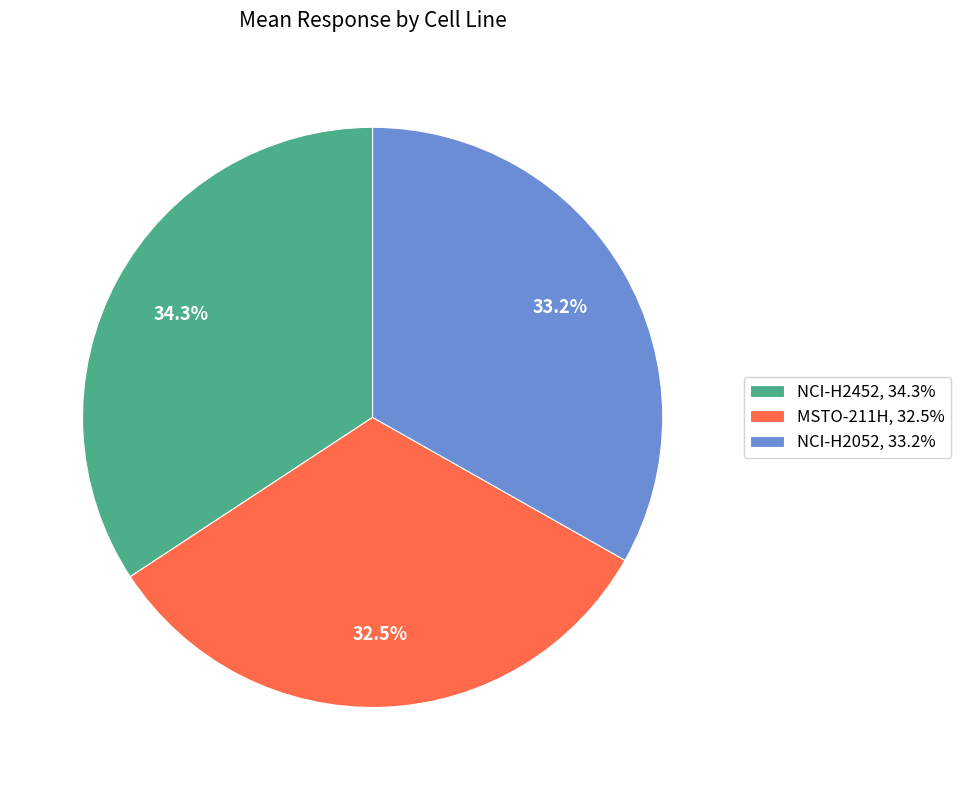

How many segments does this pie chart have?

3